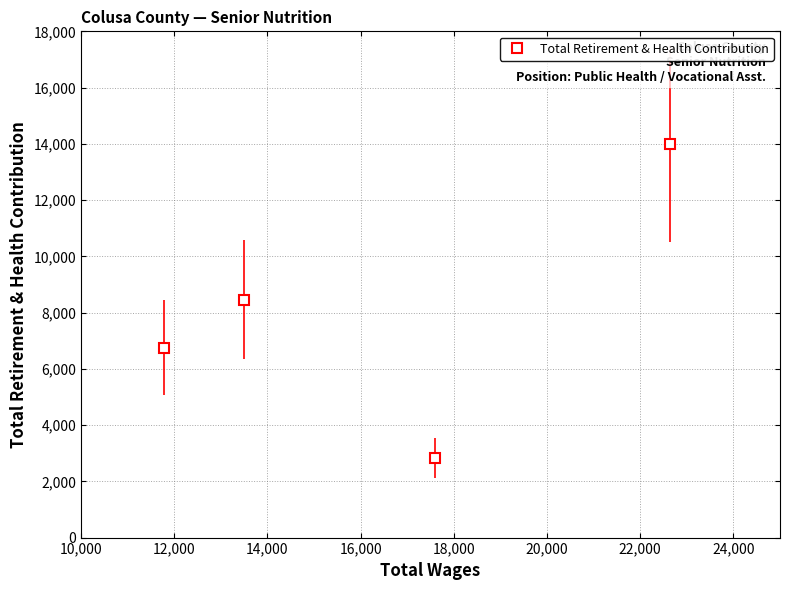

Reading left to right, transcribe all the data shown in this chart.

6745	8457	2841	14011